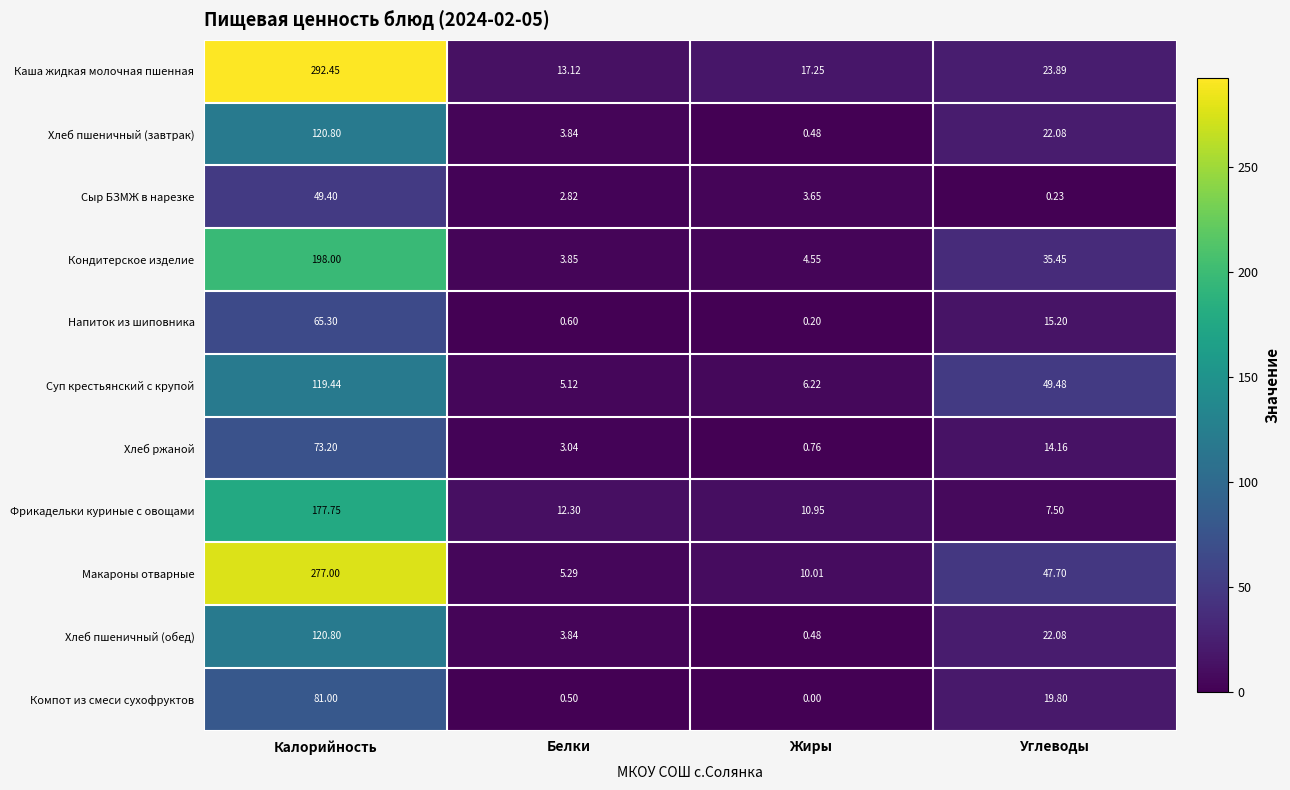

How many data points in Хлеб пшеничный (обед) are above 22?

2